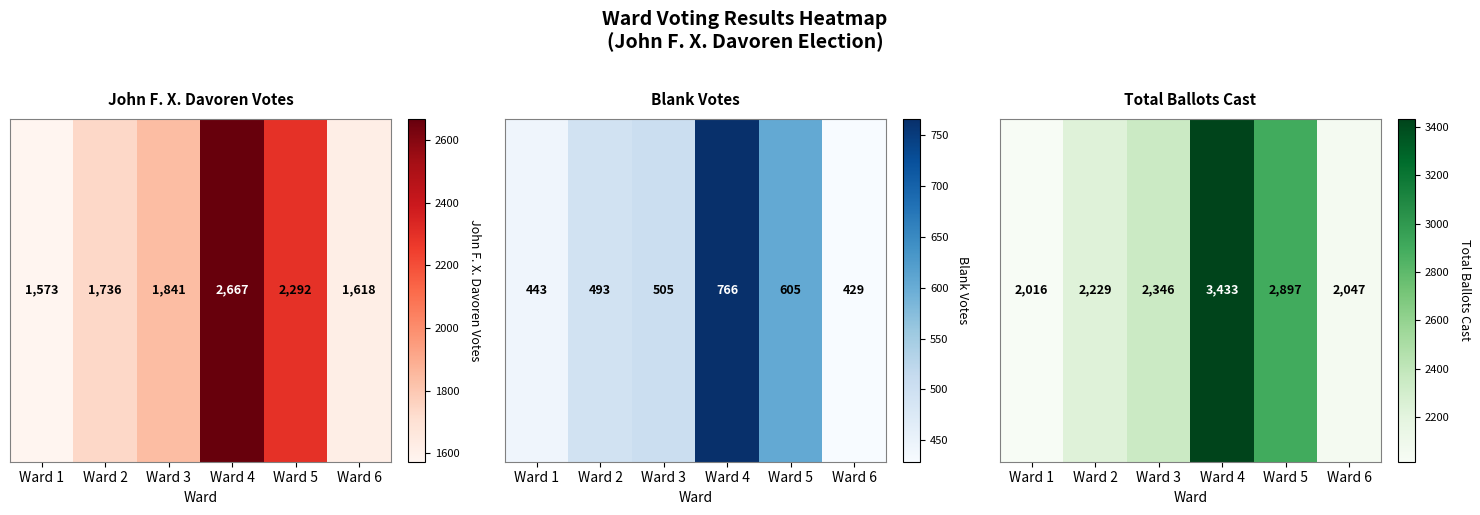

What is the change in value from Ward 4 to Ward 6?

-1386